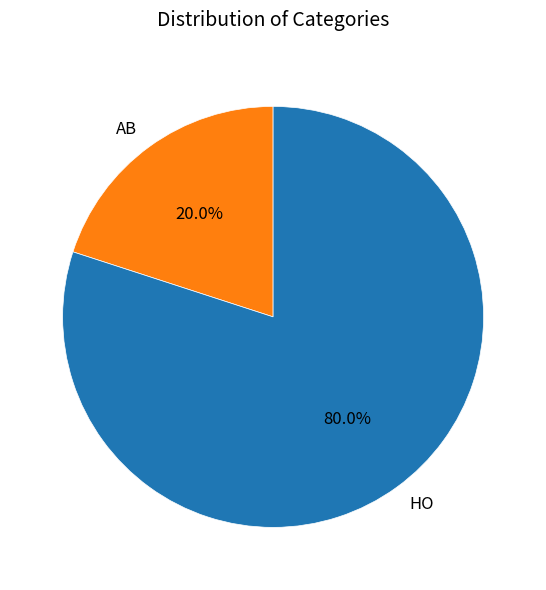

How many slices are in this pie chart?

2